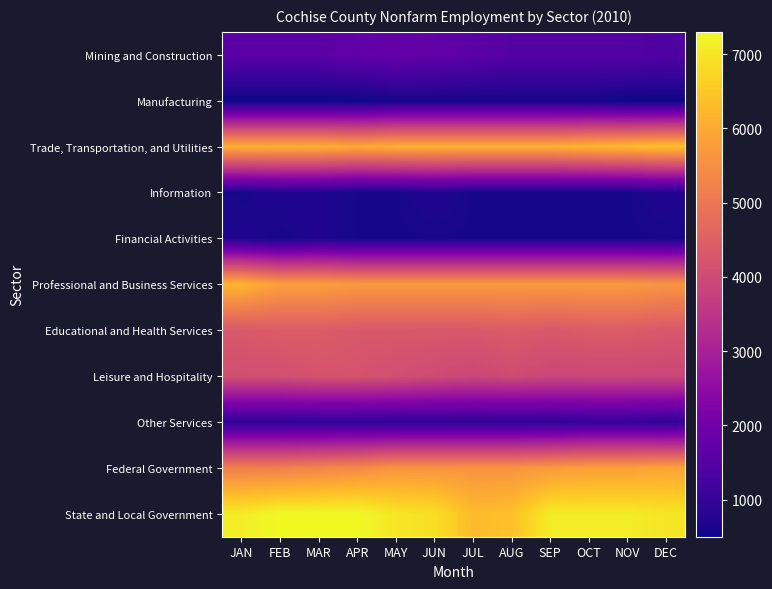

Which series has the largest total across all categories?

State and Local Government